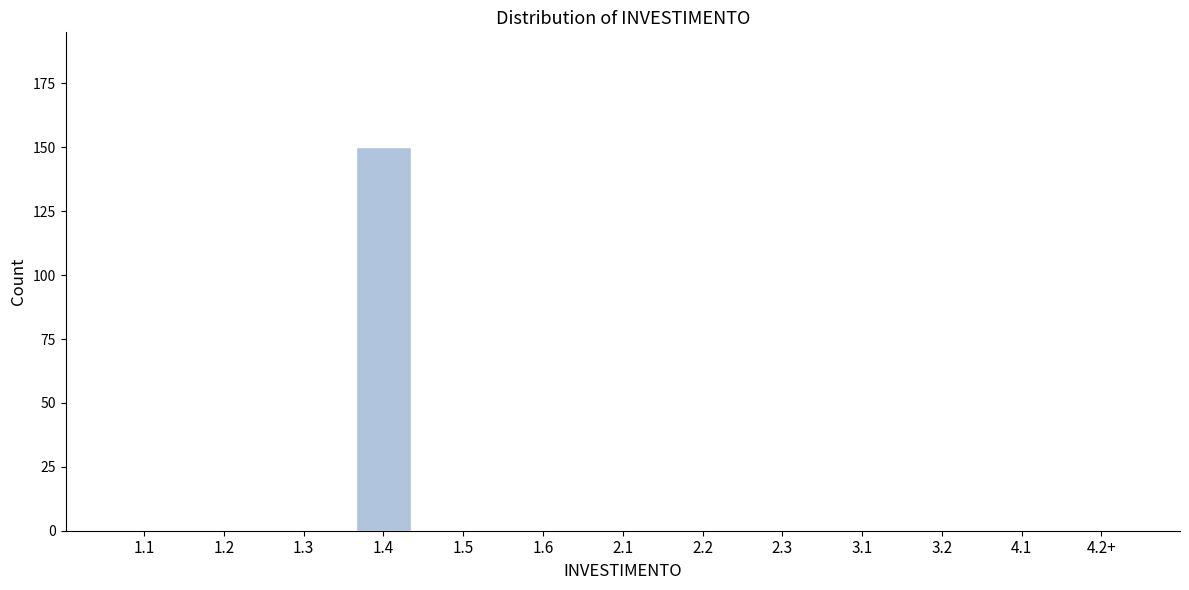

Reading left to right, what are all the values shown in this chart?

1.1=0	1.2=0	1.3=0	1.4=150	1.5=0	1.6=0	2.1=0	2.2=0	2.3=0	3.1=0	3.2=0	4.1=0	4.2+=0